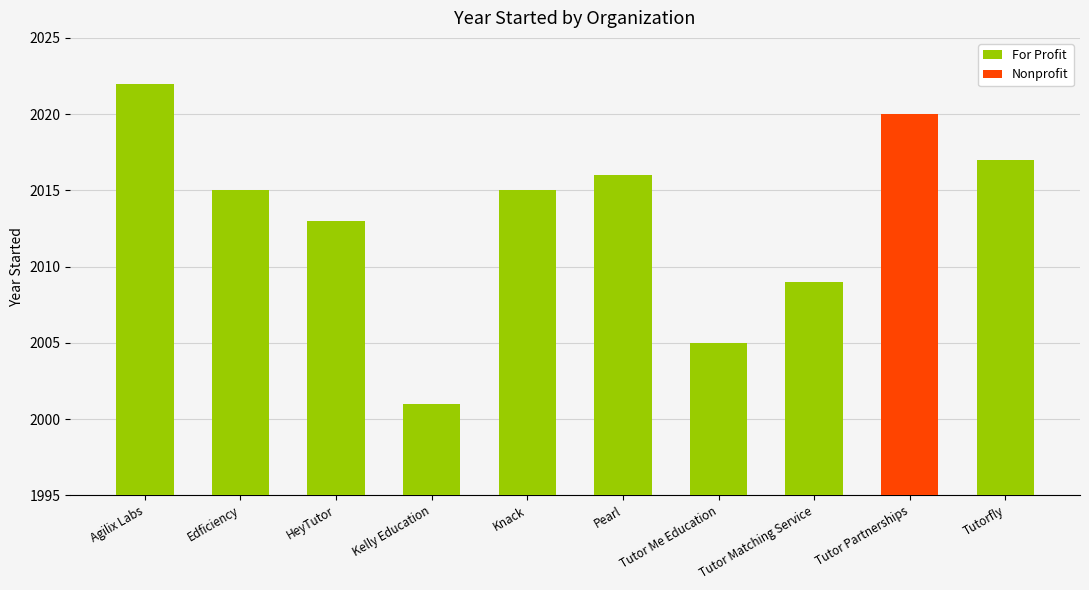

What is the value of the 3rd bar from the left?

2013